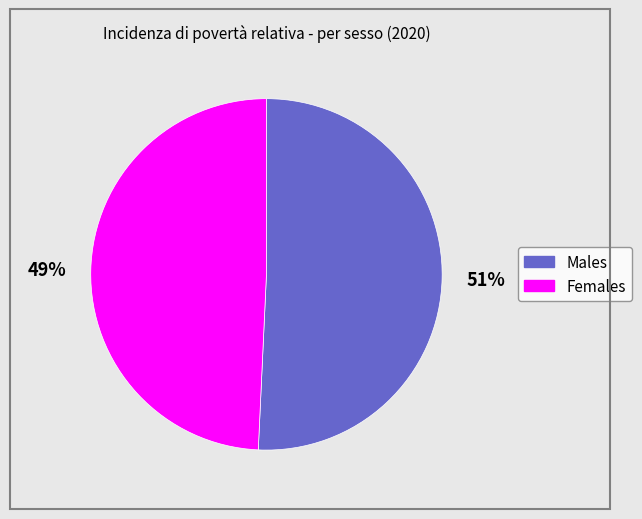

Is there any slice that represents more than half of the pie?

Yes